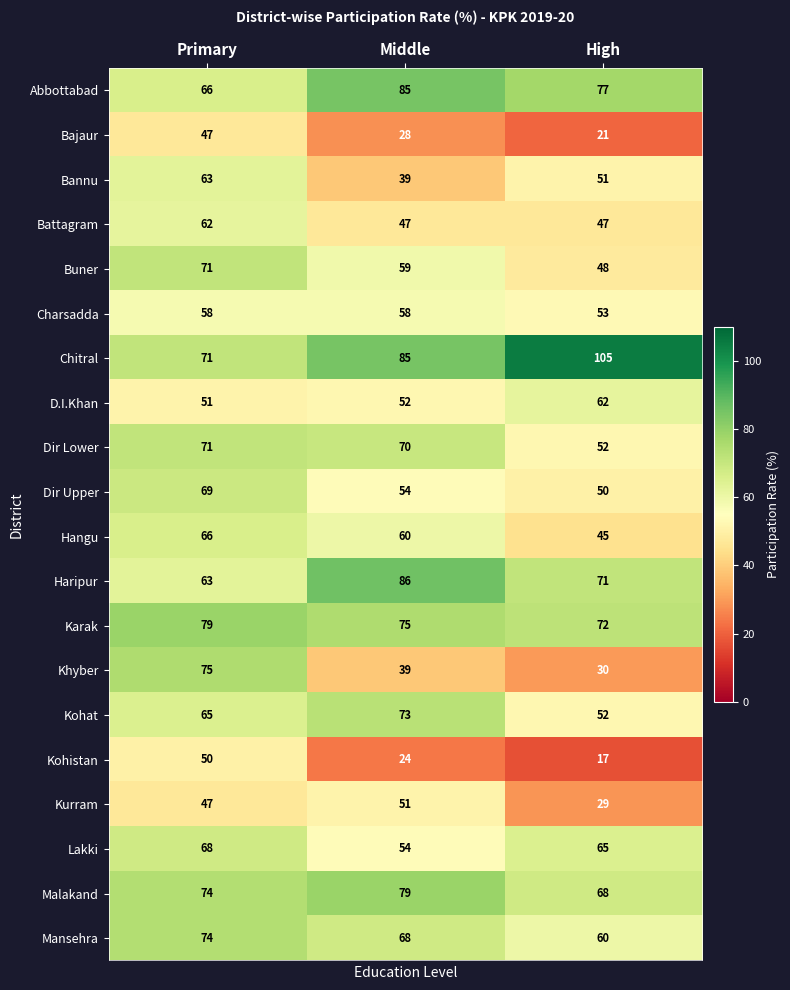

Where is Lakki nearest to the value 61?

High